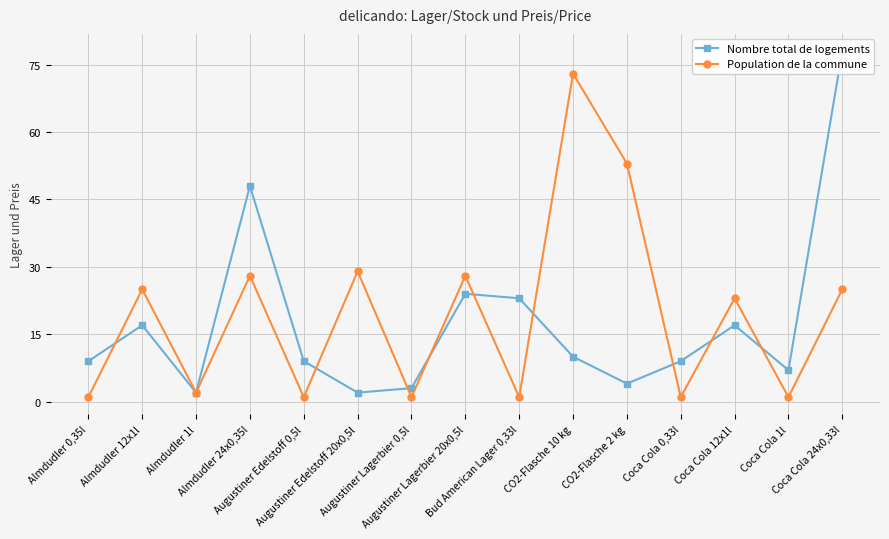

Rank the series by their average value, from lowest to highest.

Nombre total de logements, Population de la commune